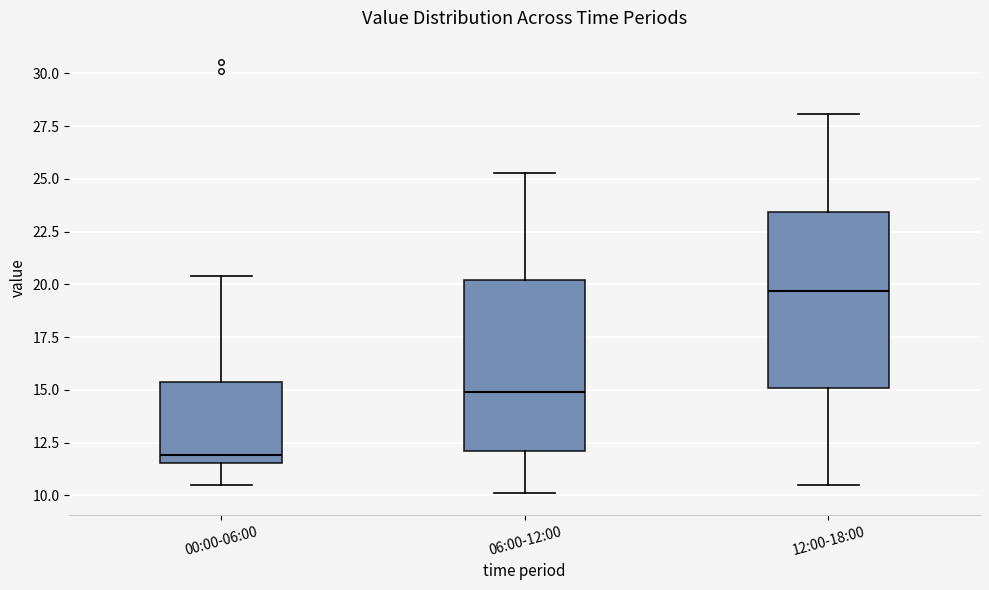

Reading left to right, transcribe this box plot: for each box, give where its median line is, the range the box spans, and where its two whiskers end, as read against the y-axis. The values are not printed on the chart, so give them approximately, as read against the axis.

00:00-06:00: median 12.0, box 11.5 to 15.5, whiskers 10.5 to 20.5
06:00-12:00: median 15.0, box 12.0 to 20.0, whiskers 10.0 to 25.5
12:00-18:00: median 19.5, box 15.0 to 23.5, whiskers 10.5 to 28.0